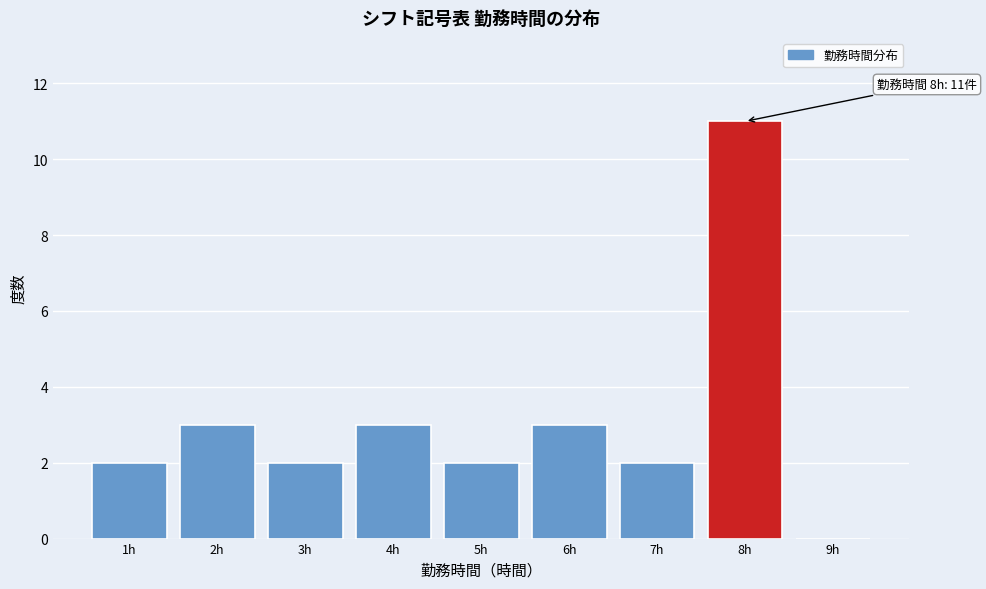

Over which range of the x-axis is the bar tallest?

7.5 to 8.5